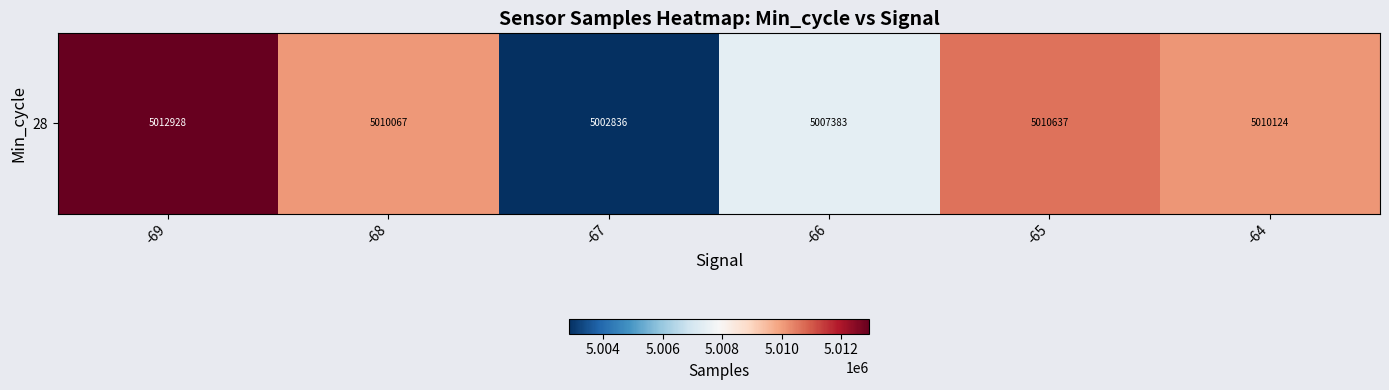

Is it true that the value at -66 is 8533943.0?

False